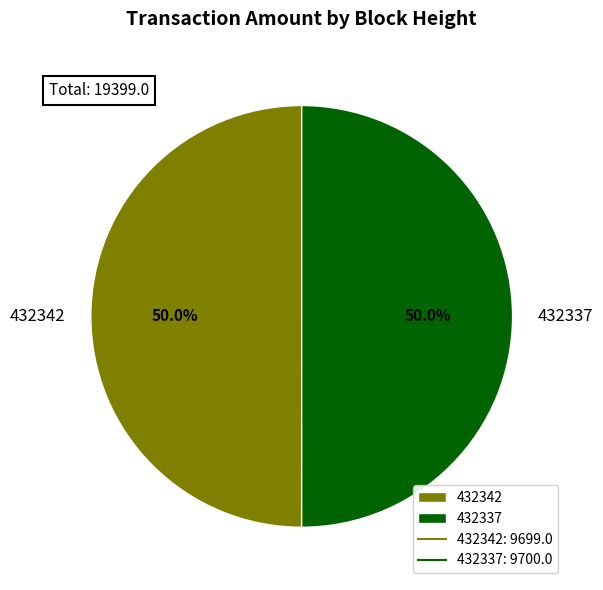

How much of the chart is everything except 432342?

50.0%